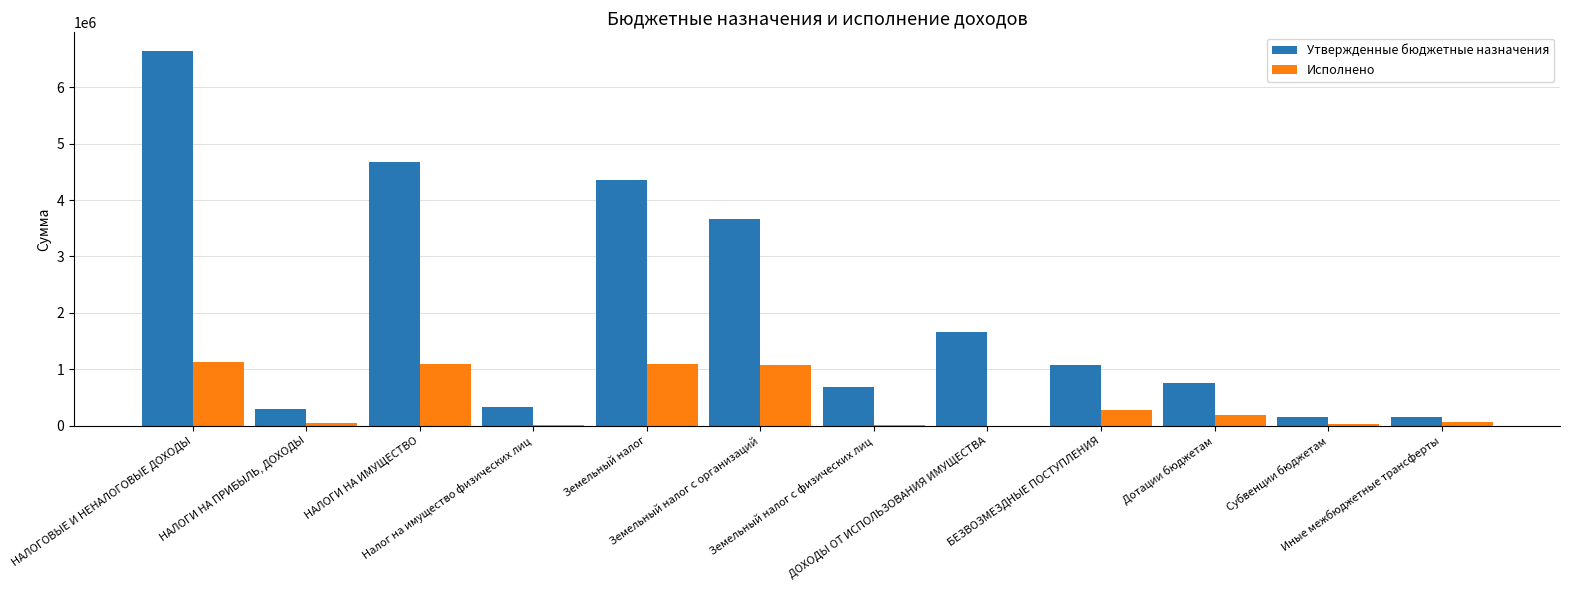

What is the sum of all Исполнено values?

5015393.2